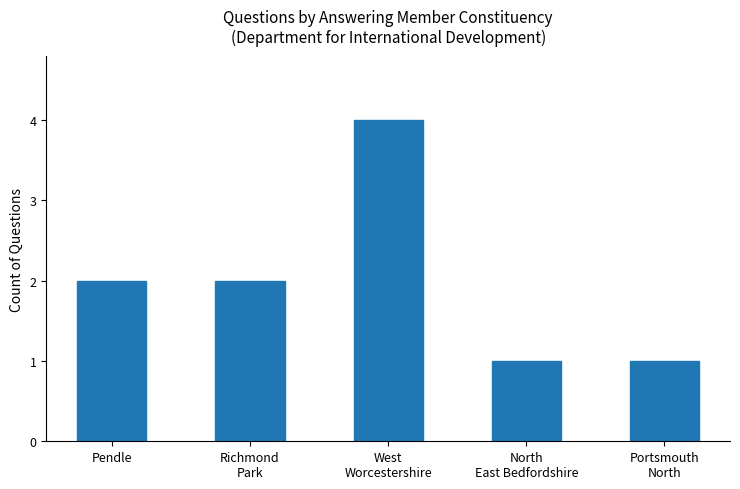

What is the label of the 5th bar from the left?

Portsmouth
North